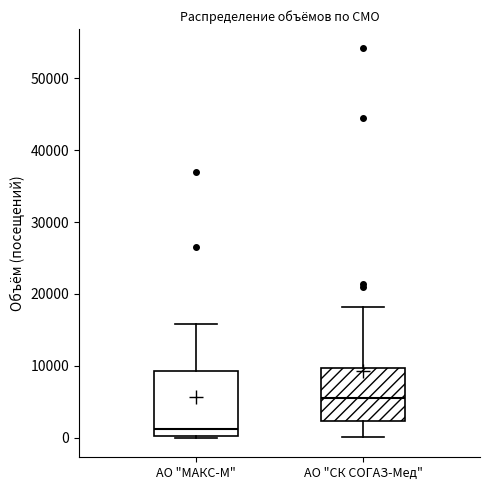

Where is the lower edge of the box for АО "МАКС-М" on the y-axis? The values are not printed on the chart, so give them approximately, as read against the axis.

0